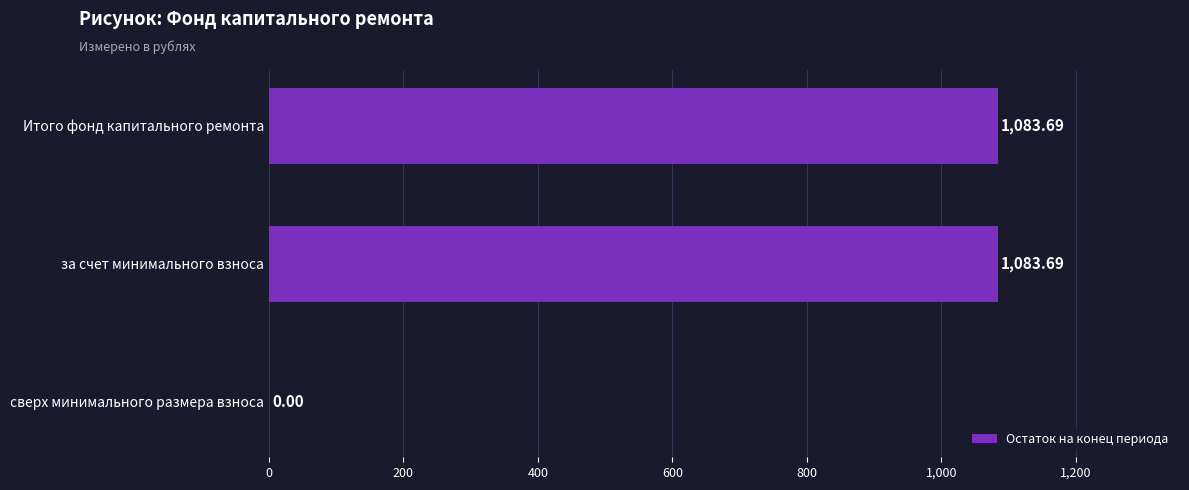

What is the sum of the values at за счет минимального взноса and сверх минимального размера взноса?

1083.7